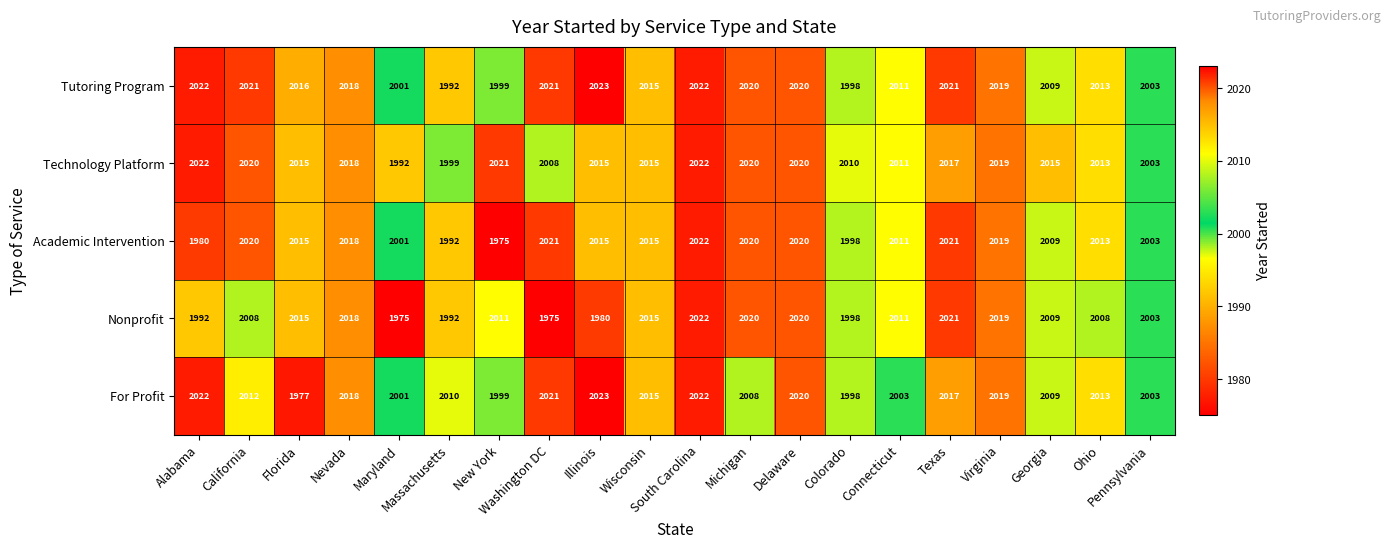

What is the difference between the maximum and second lowest values in the Academic Intervention series?

42